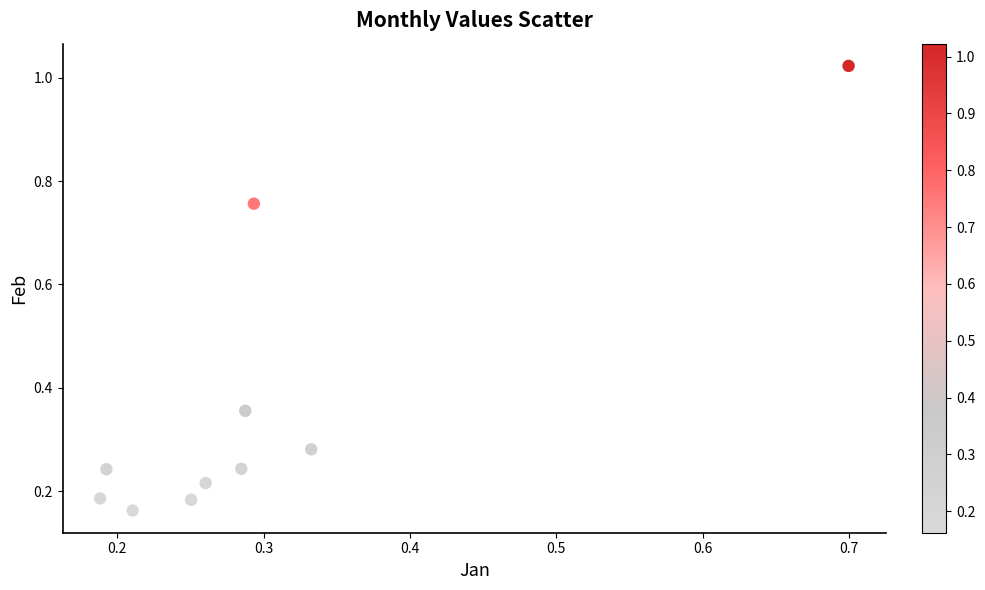

What is the range of Y values (max minus min)?

0.9